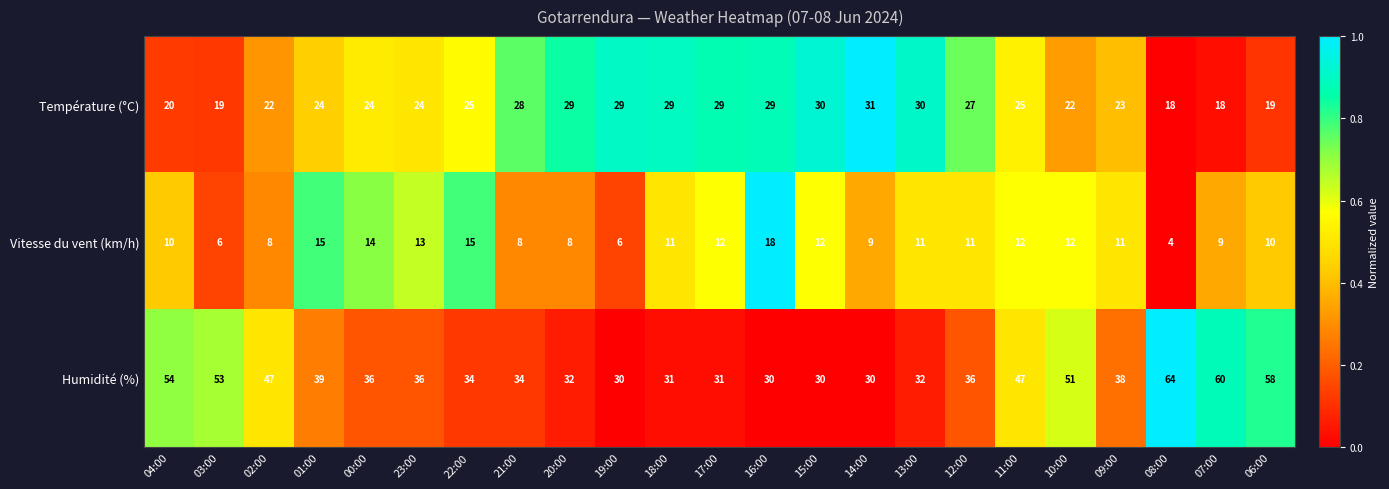

Which category has the highest value across all series?

08:00